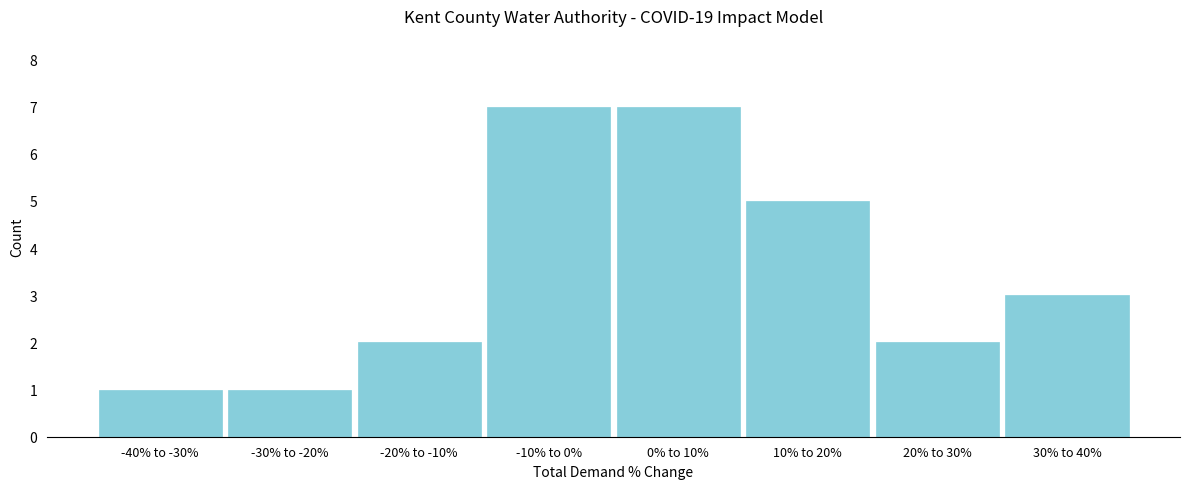

Reading right to left, what are all the values shown in this chart?

3	2	5	7	7	2	1	1